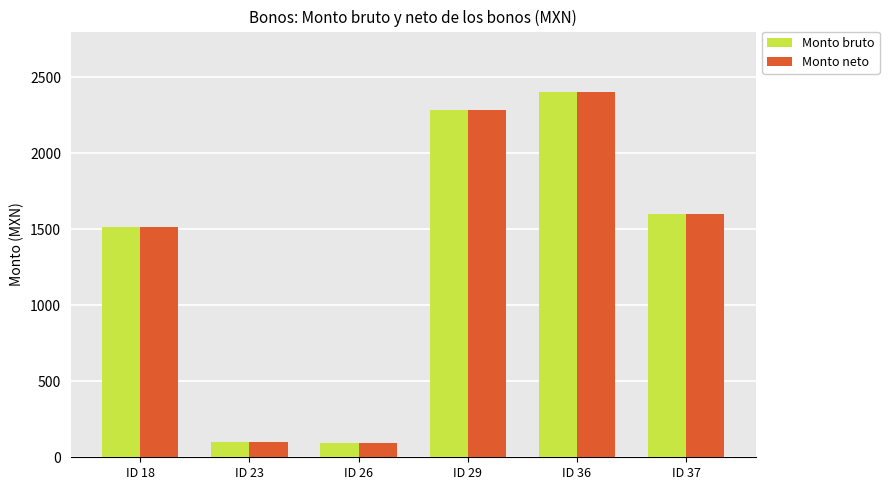

At which category is the sum across all series the highest?

ID 36